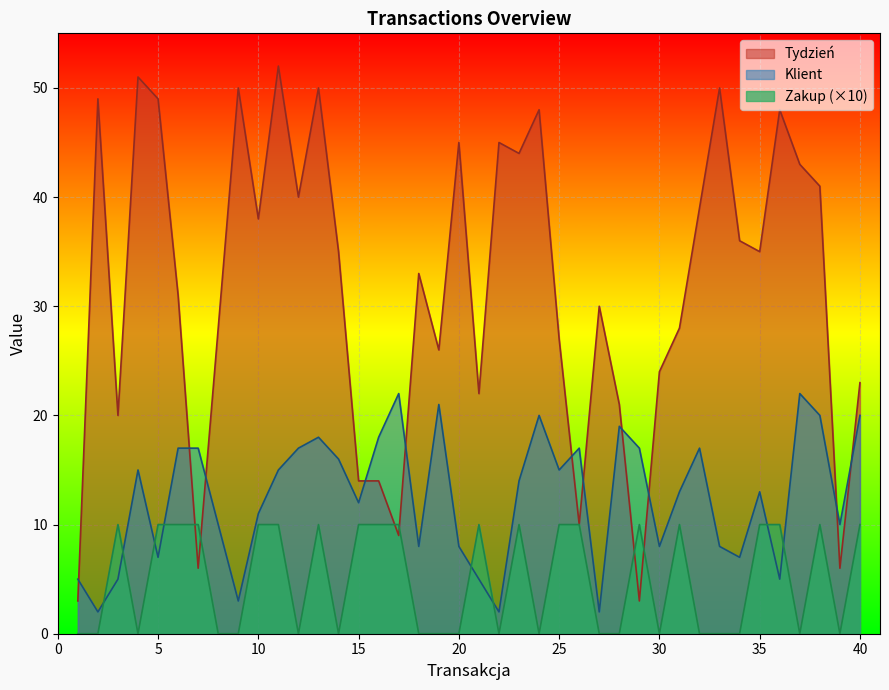

True or false: Tydzień has more than 2 interior local peaks.

True